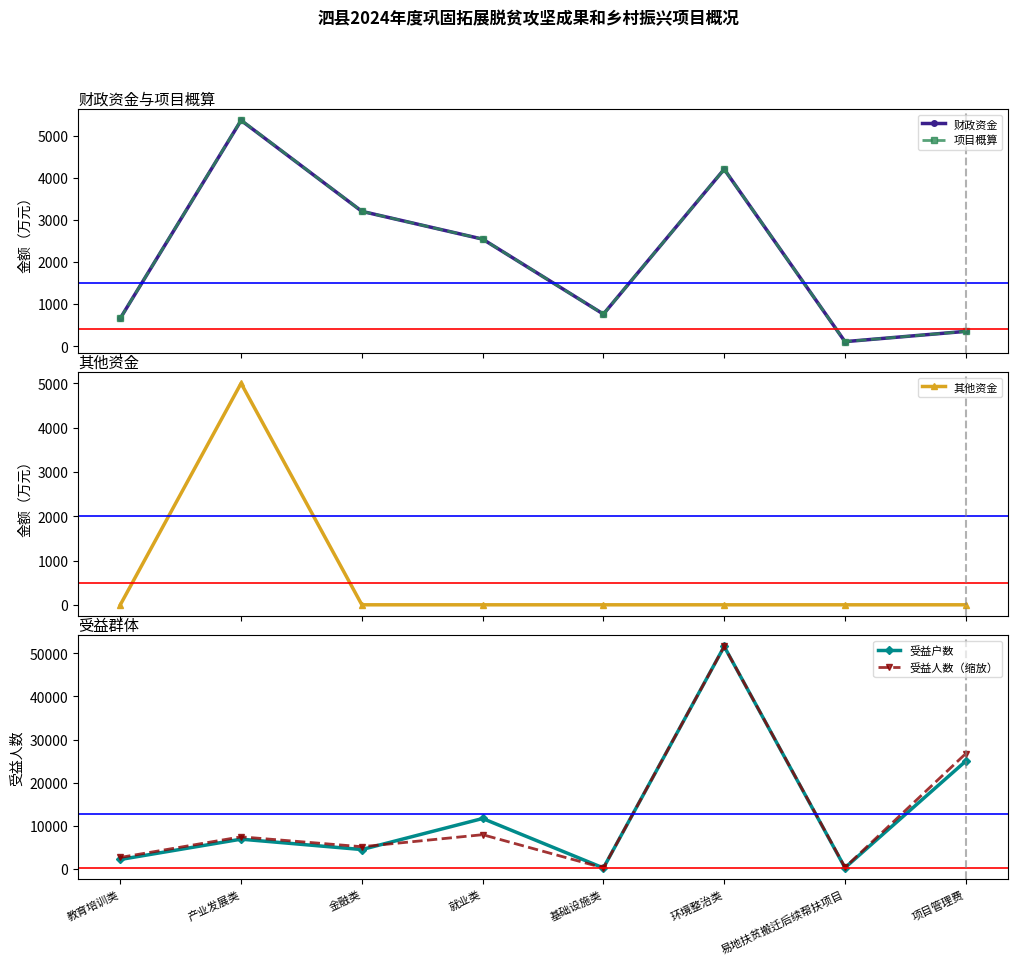

Reading left to right, list all the values displayed in this chart.

财政资金: 660.0	5360.0	3200.0	2540.0	759.4	4200.0	106.0	350.0
项目概算: 660.0	5366.1	3200.0	2540.0	759.4	4200.0	106.0	350.0
其他资金: 0.0	5000.0	0.0	0.0	0.0	0.0	0.0	0.0
受益户数: 2200.0	6909.0	4500.0	11700.0	233.0	51576.0	283.0	25000.0
受益人数（缩放）: 2674.3	7453.7	5157.6	7946.5	251.0	51576.0	359.5	26743.1